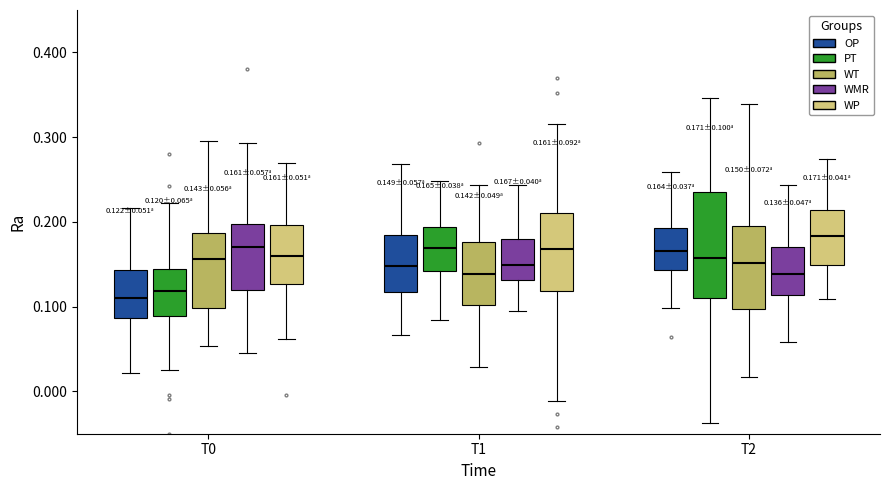

Comparing the boxes themselves (not the whiskers), which one is the tallest?

T2 (PT)